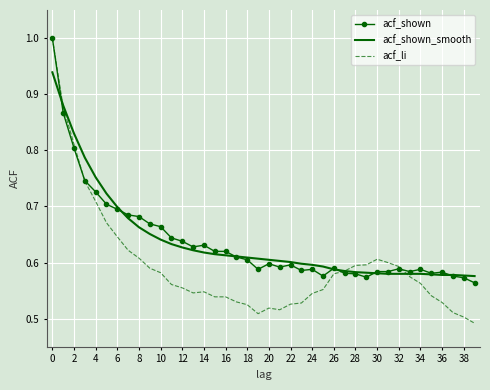

What is the maximum value shown in the chart?

1.0